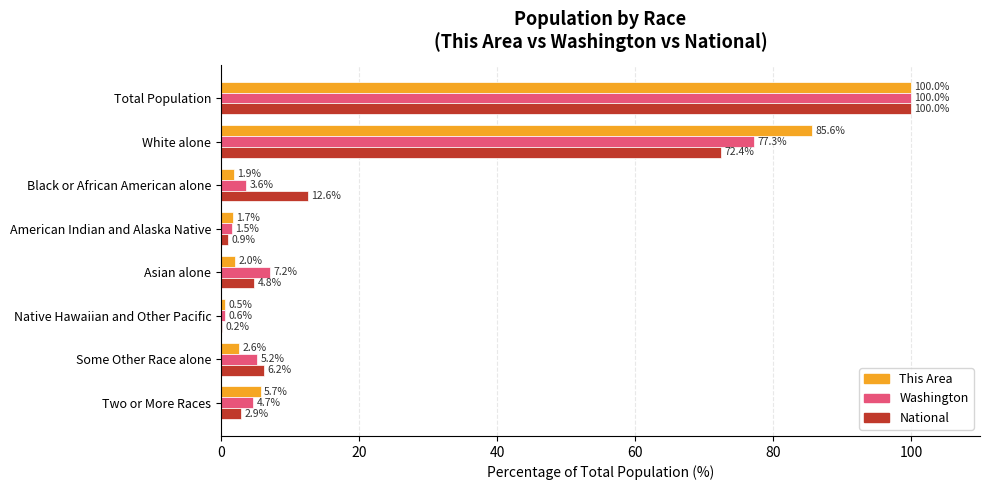

What is the sum of all National values?

200.0